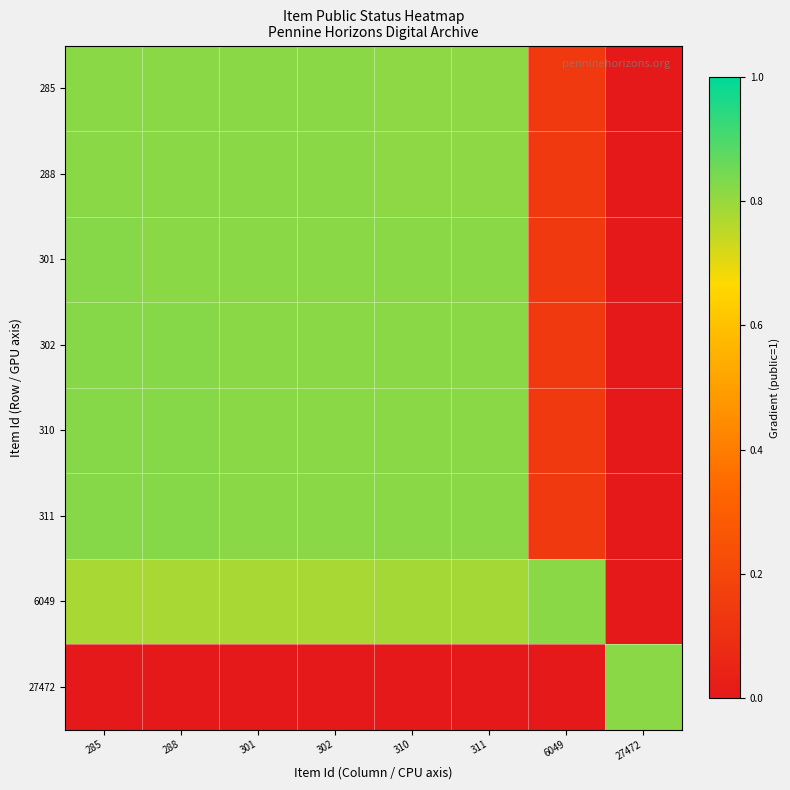

What is the spread (max minus min) of values at 6049?

0.8